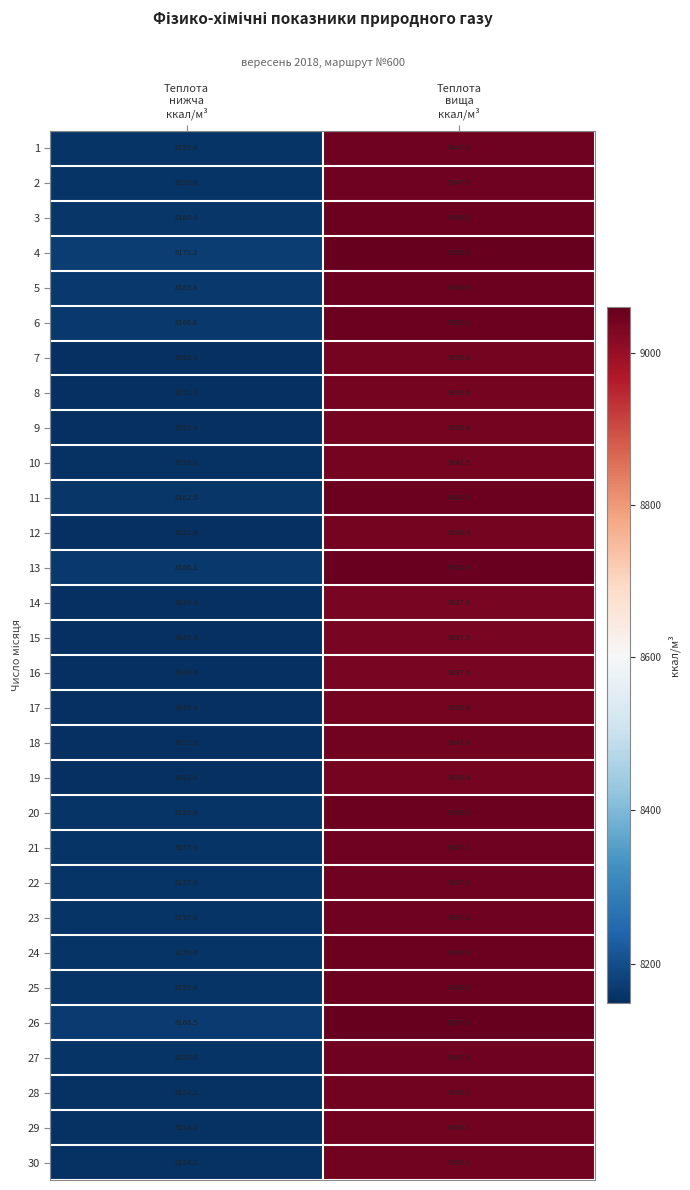

How many distinct data groups are displayed?

30